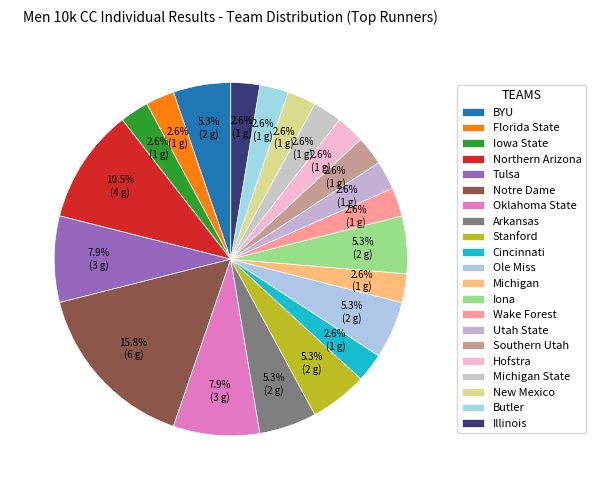

Count the number of slices in the pie.

21